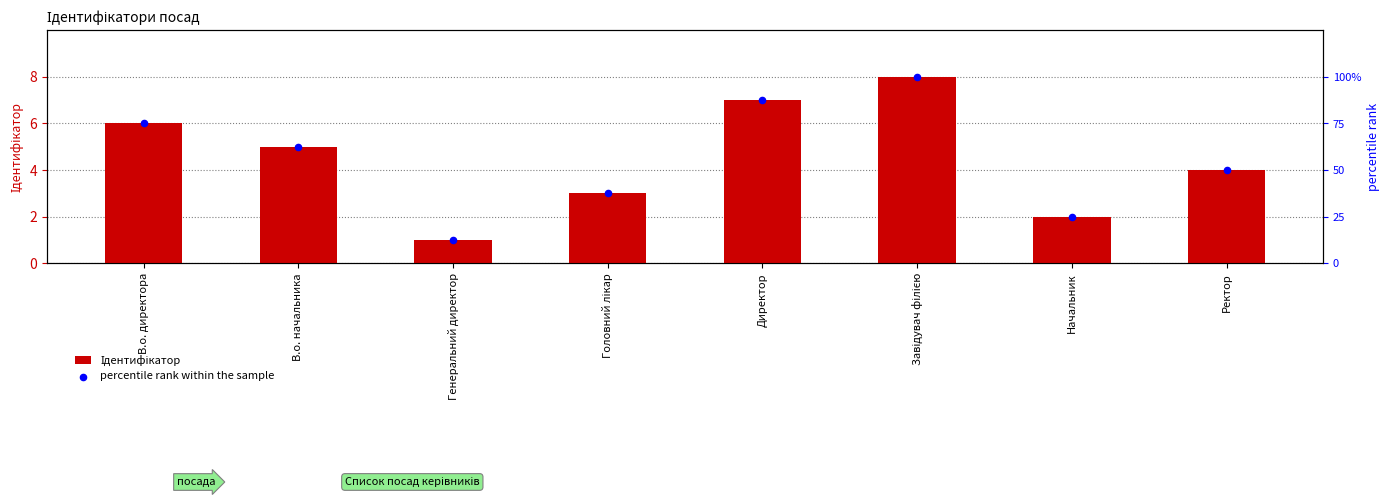

At how many categories does at least one series exceed 70?

3